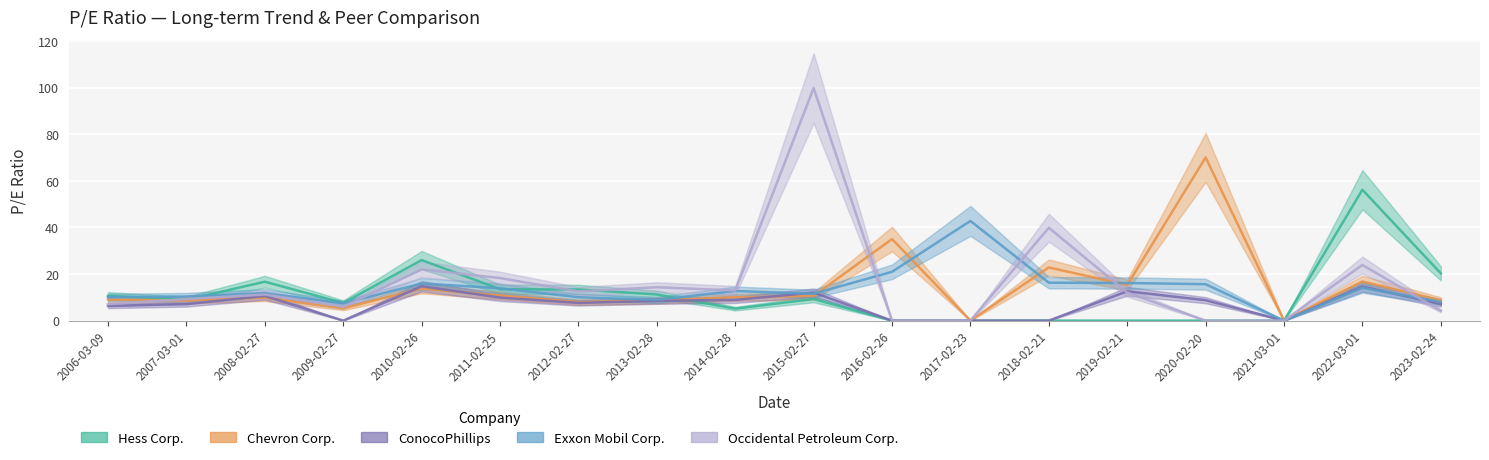

Where is the first local maximum for Chevron Corp.?

2008-02-27